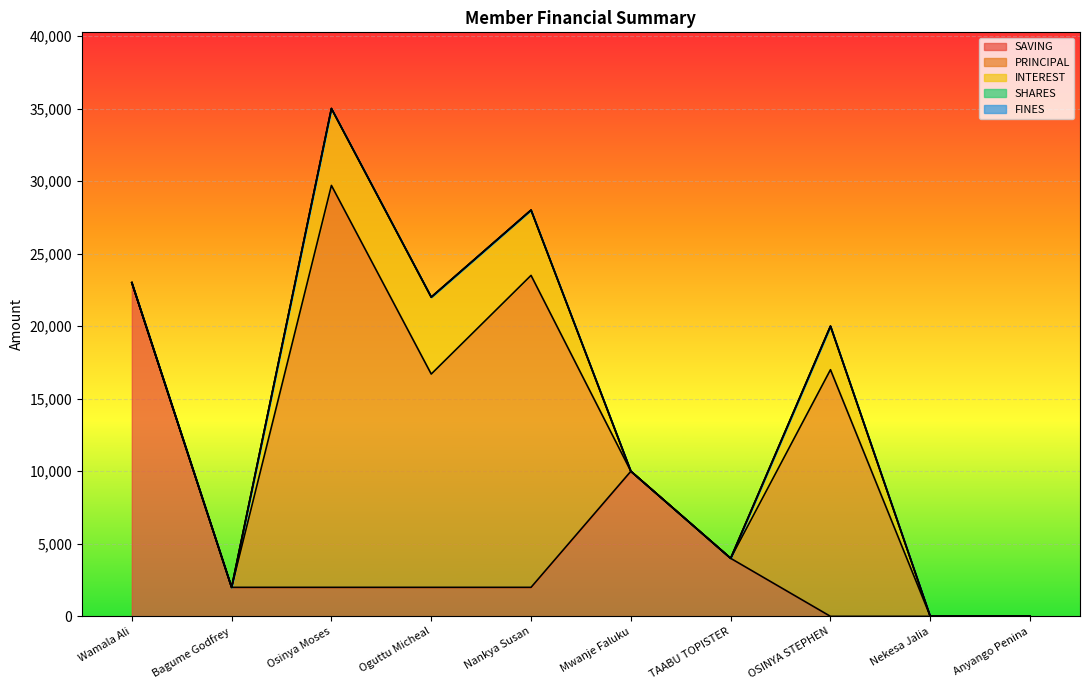

At which label does PRINCIPAL reach its minimum?

Wamala Ali